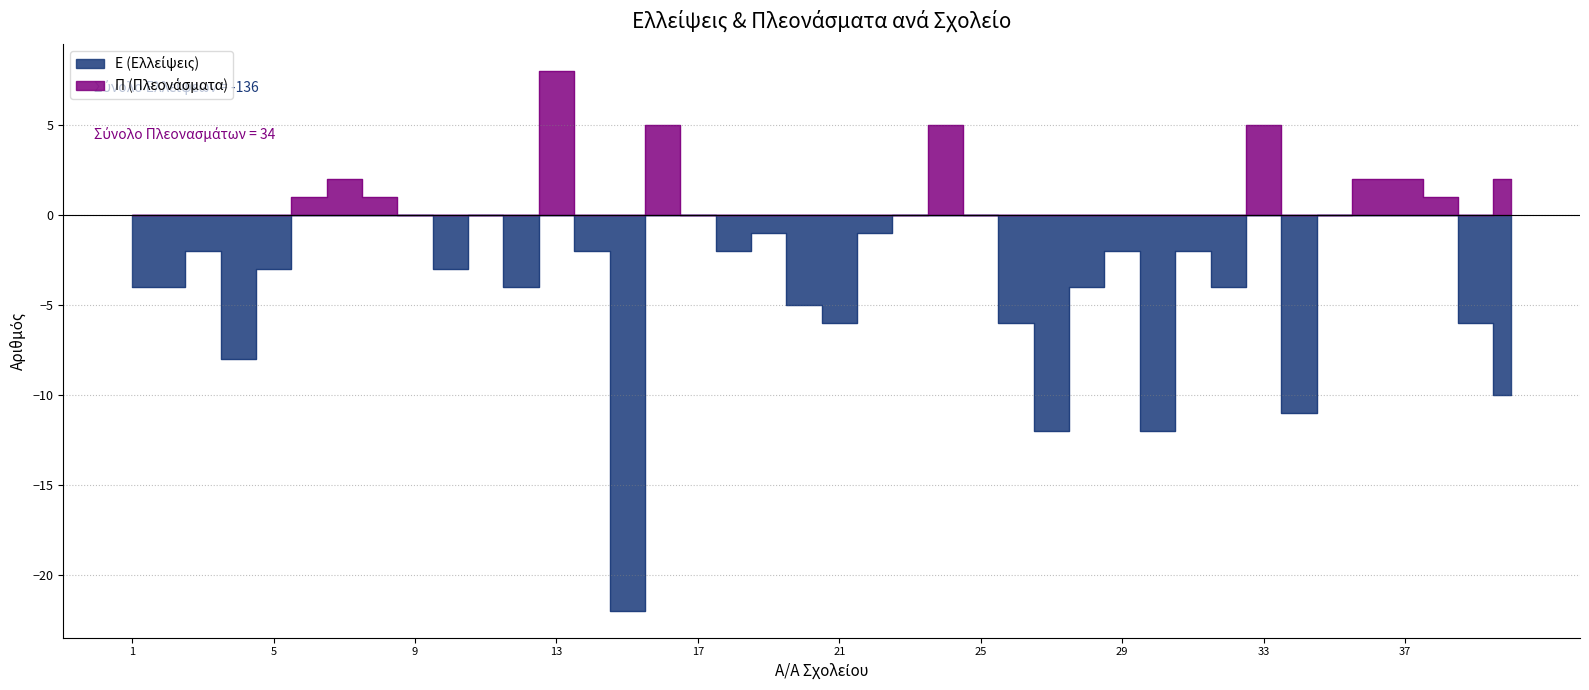

What is the sum of the Π (Πλεονάσματα) values at 8 and 7?

3